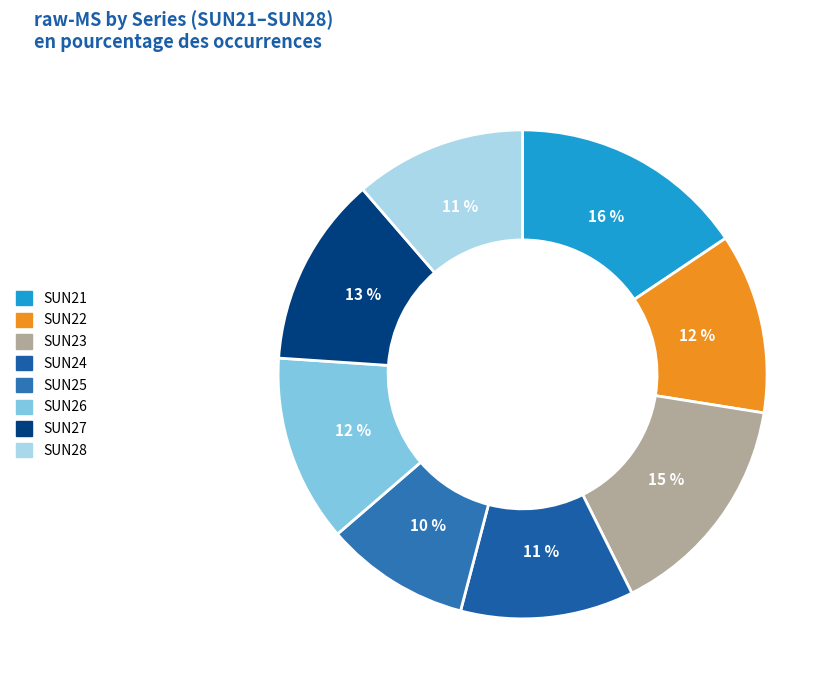

To the nearest percent, what is the average slice percentage?

12%